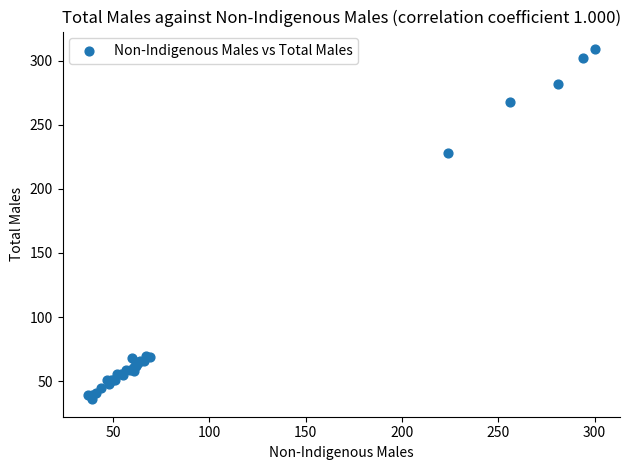

What Y value in the scatter plot is closest to 172?

228